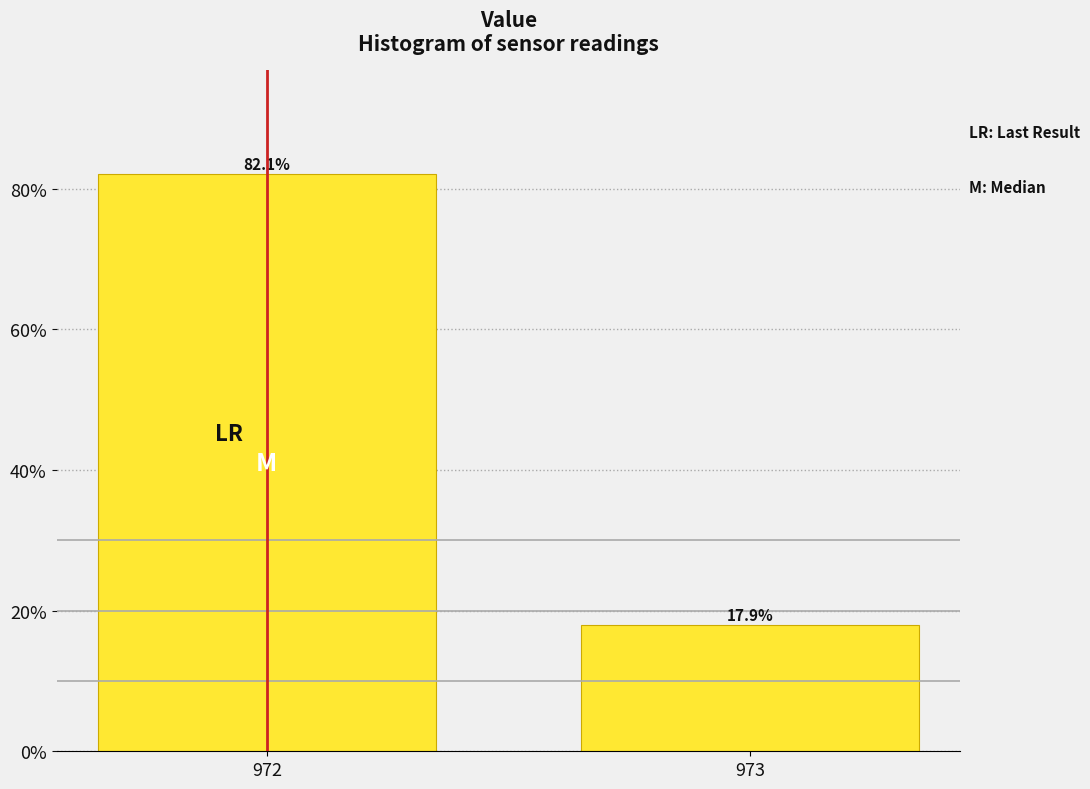

Reading right to left, list all the values displayed in this chart.

973=17.9	972=82.1